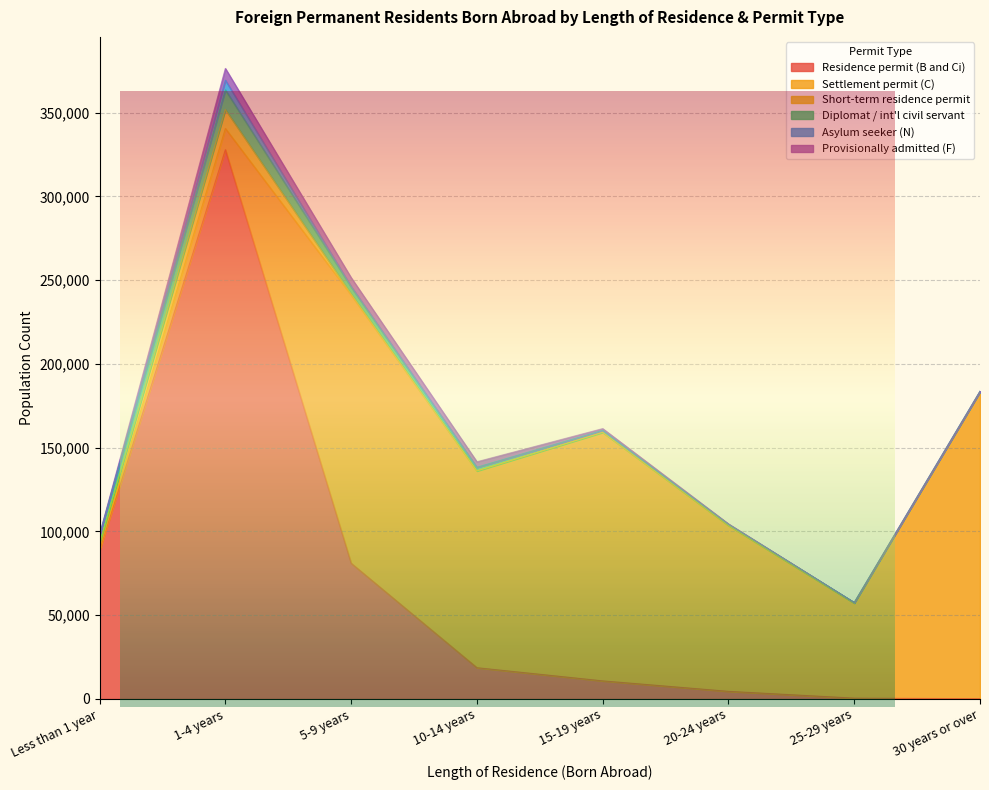

What is the value of the Diplomat / int'l civil servant point at the 7th from the left?

321